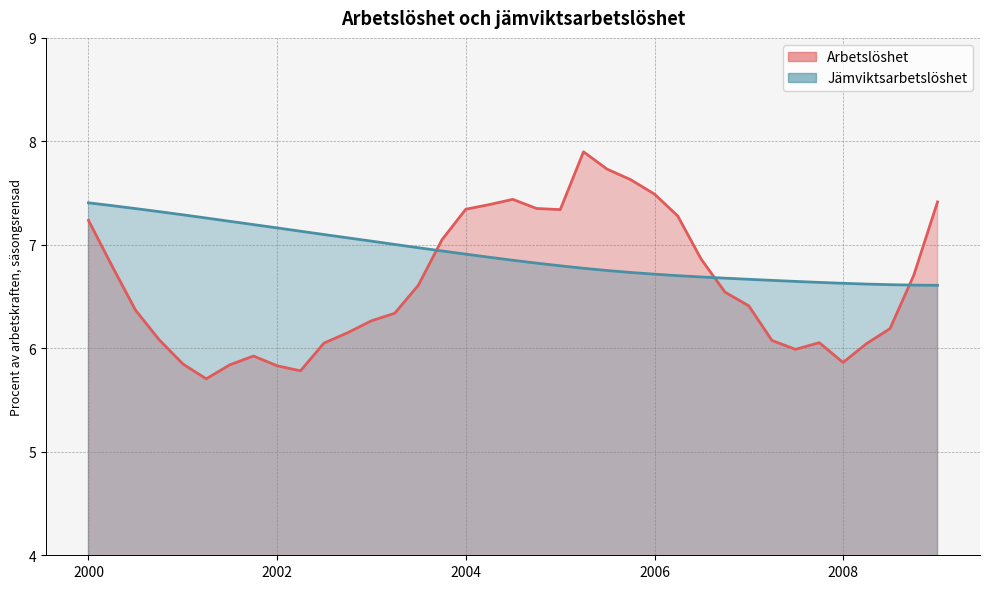

What position from the left is 2000-07-01?

3